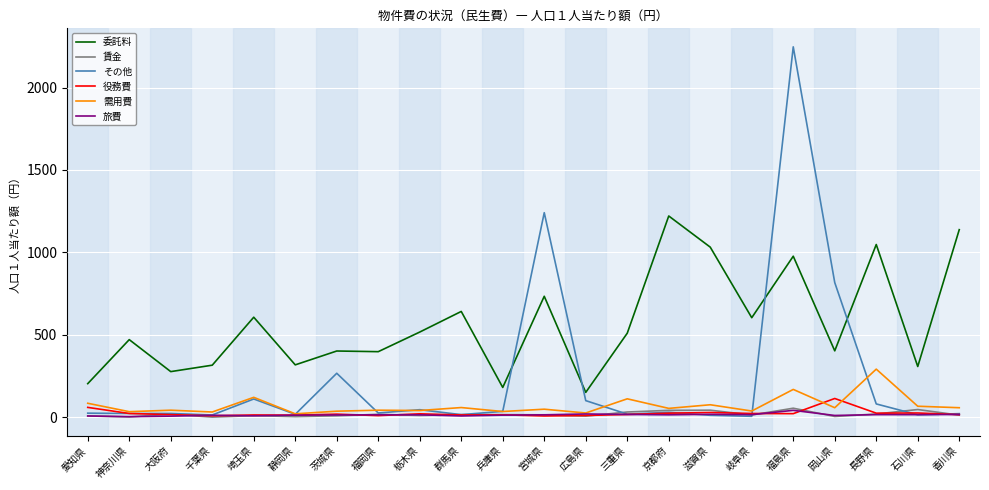

At which category is the sum across all series the highest?

福島県